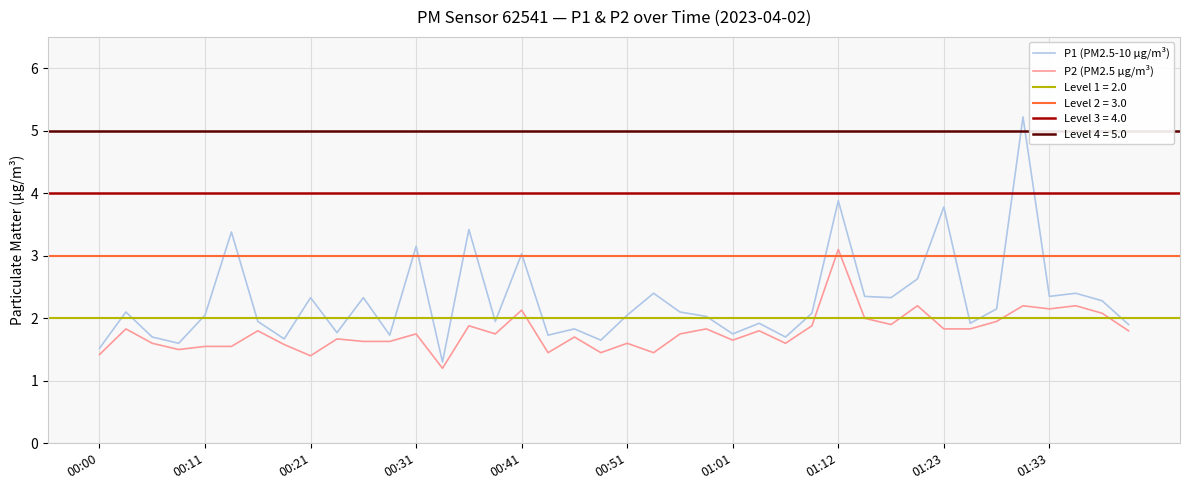

The P2 (PM2.5 µg/m³) series shows 2.5 at 00:51. True or false?

False